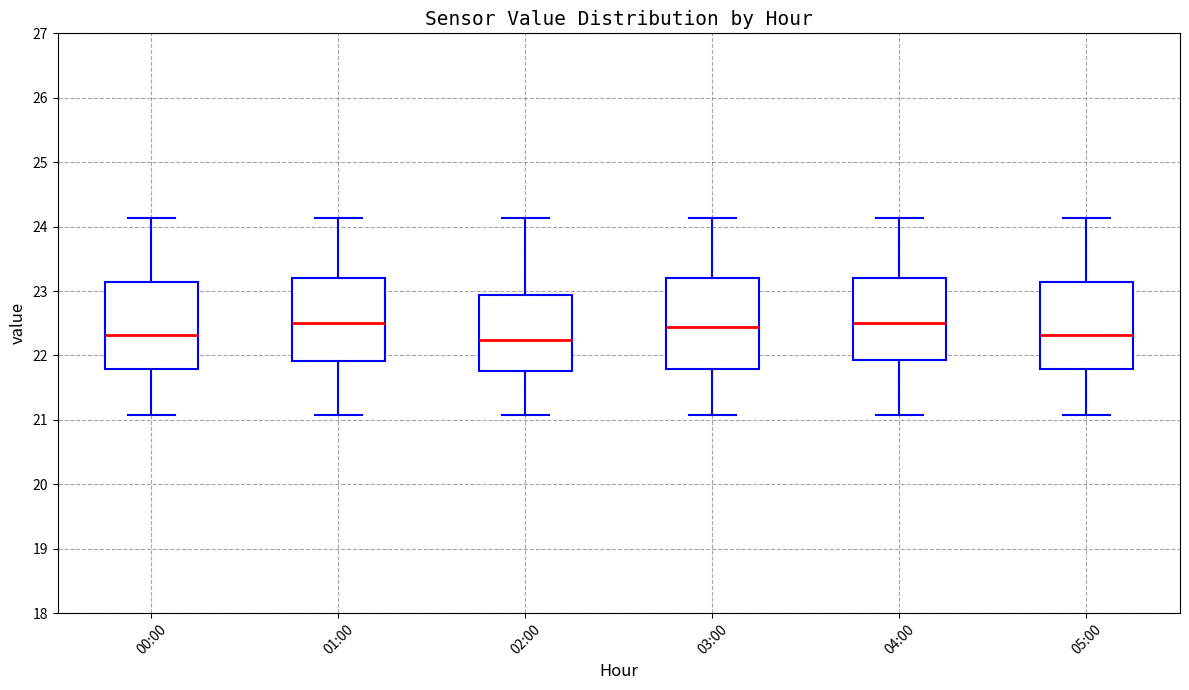

Where does the median line of the box for 04:00 sit on the y-axis? The values are not printed on the chart, so give them approximately, as read against the axis.

22.5